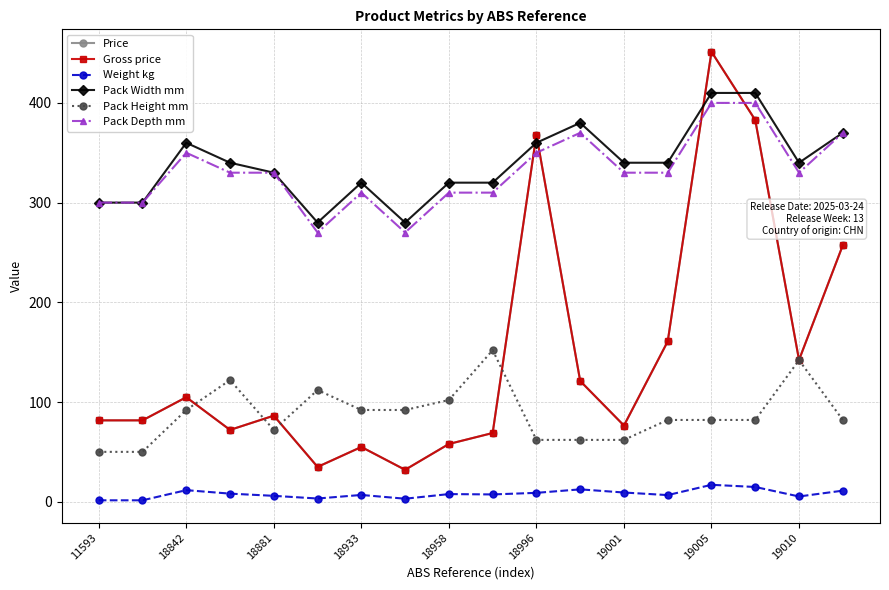

At which category does the chart reach its peak across all series?

19005